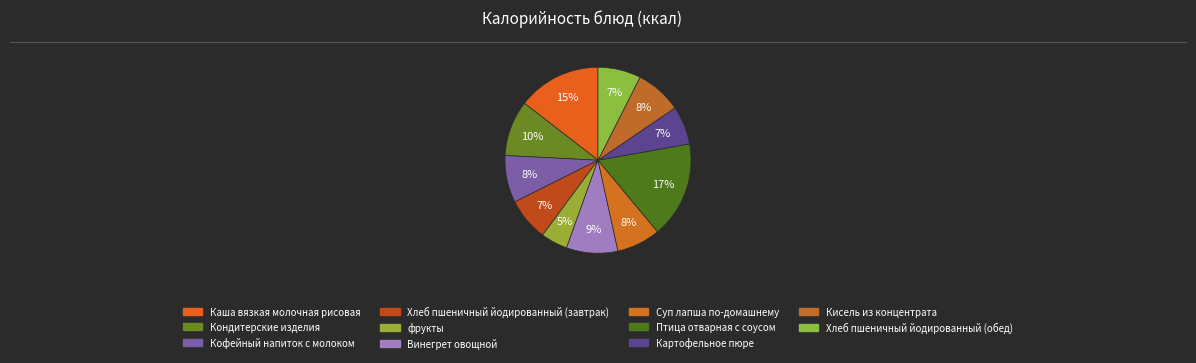

How many segments does this pie chart have?

11